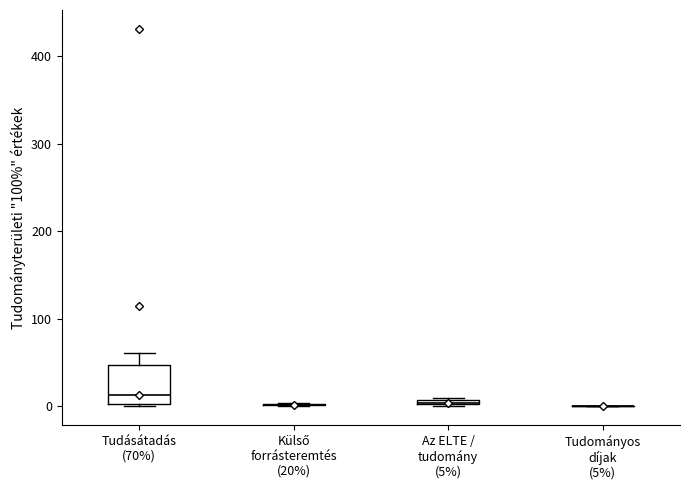

Which box is the tallest, from its lower edge to its upper edge?

Tudásátadás (70%)